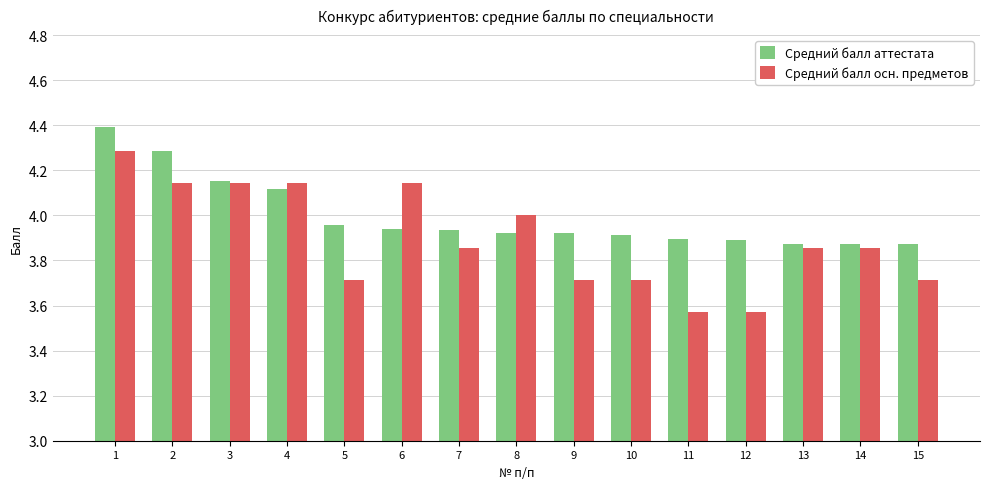

What is the maximum value shown in the chart?

4.4